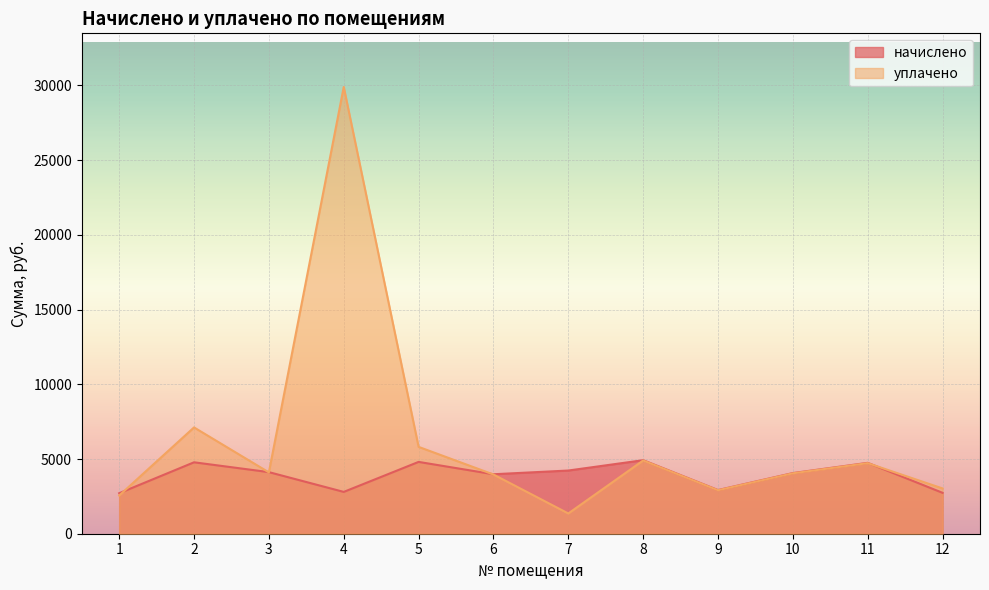

At which label does уплачено reach its minimum?

7